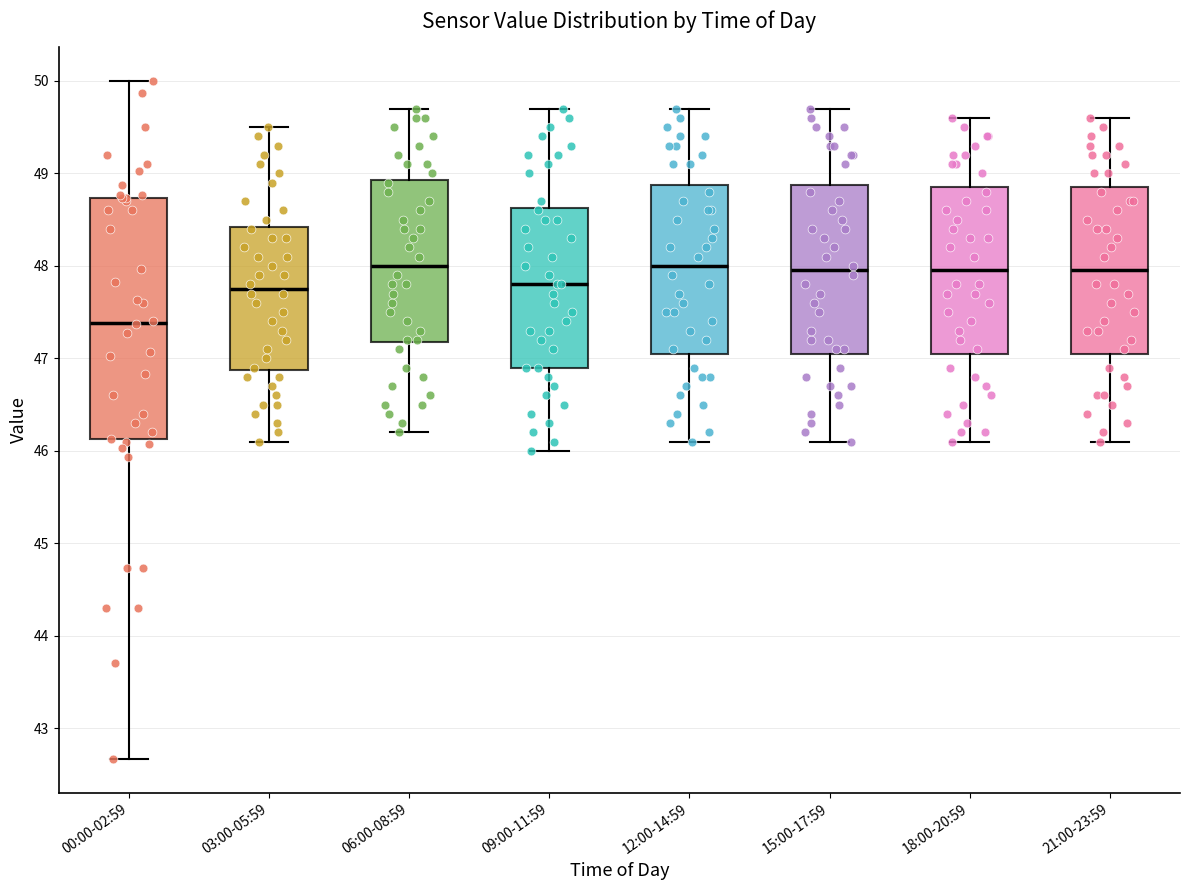

Which box's median line is the lowest?

00:00-02:59